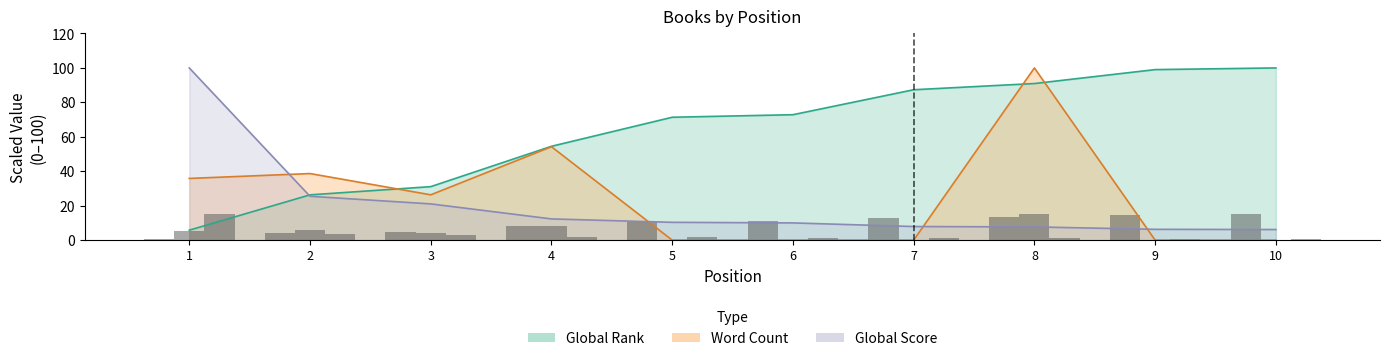

At which label does Word Count reach its minimum?

5